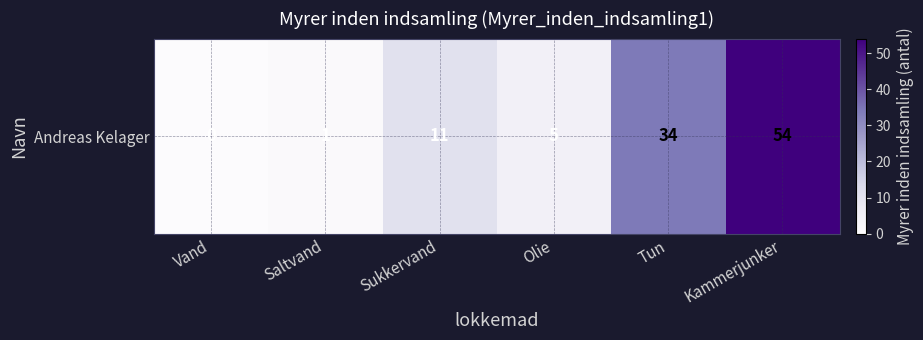

What is the sum of all values?

105